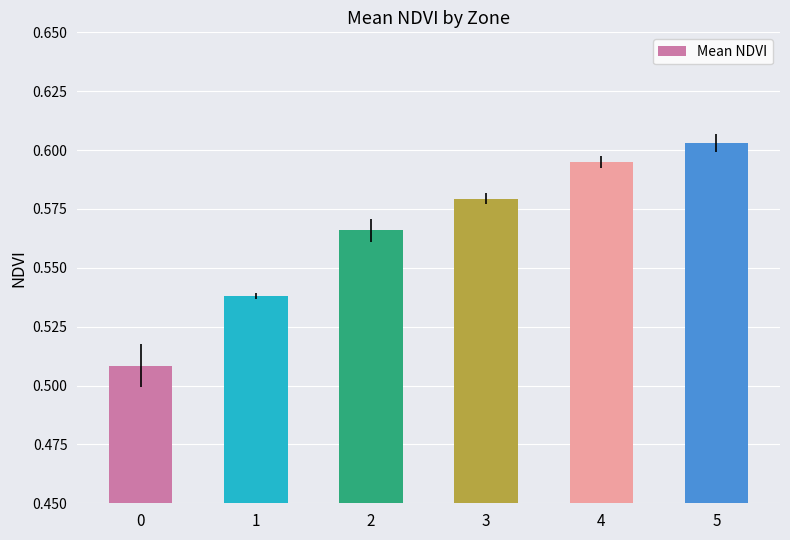

The chart shows a value of 0.9 at 1. True or false?

False